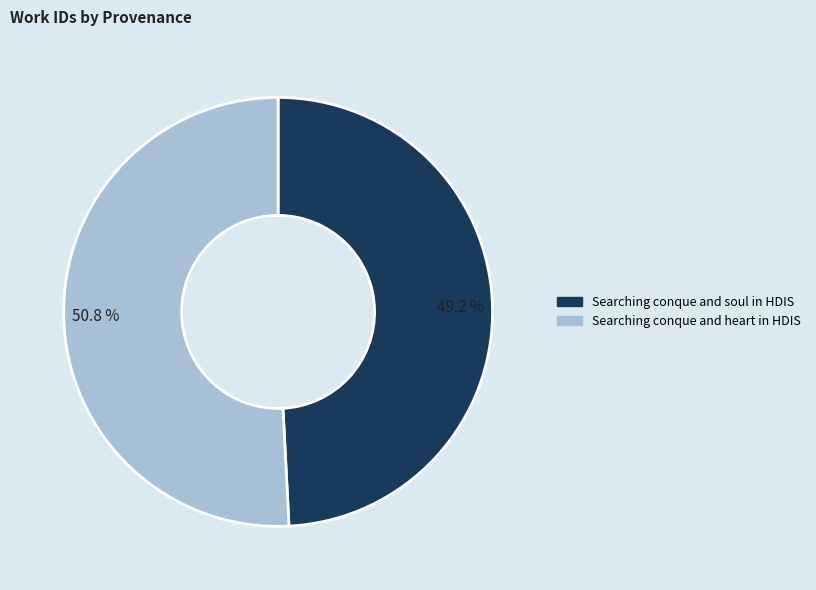

To the nearest percent, what percentage of the pie is Searching conque and soul in HDIS?

49%